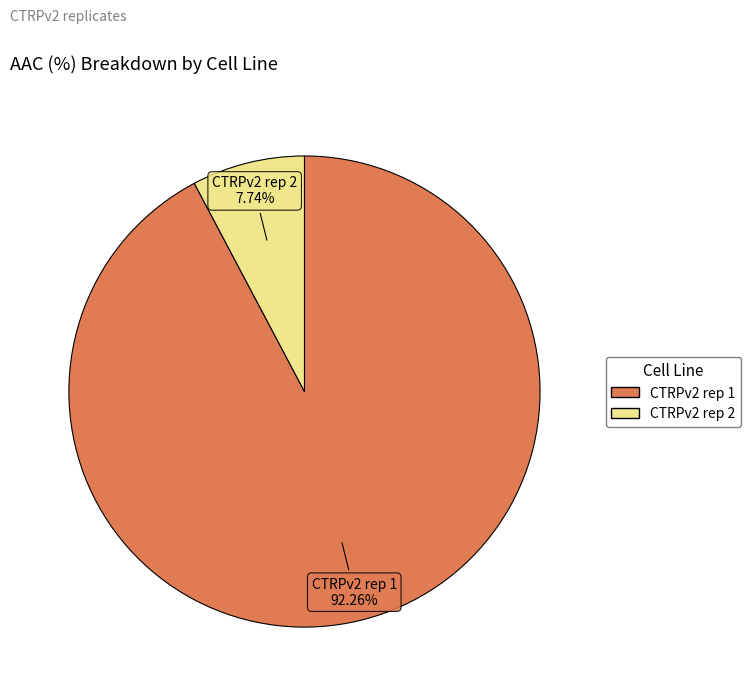

Count the number of slices in the pie.

2